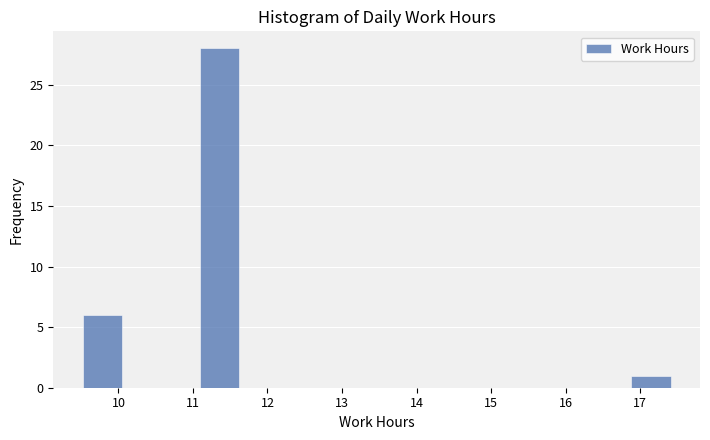

How tall is the bar that spans 11.1 to 11.6 on the x-axis? Neither the bar edges nor the heights are printed on the chart, so give them approximately, as read against the axes.

28